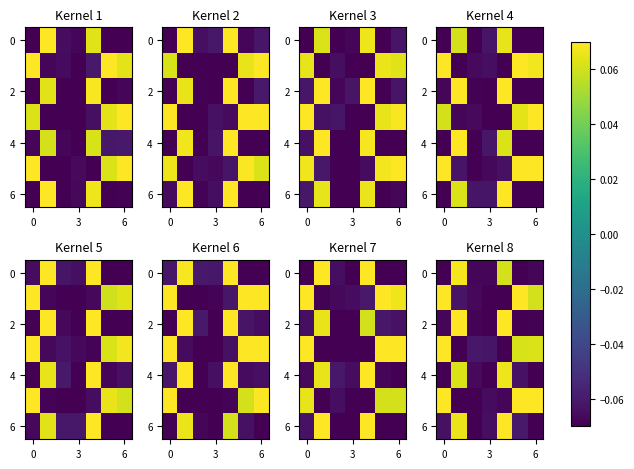

How many negative values does the 6 series have?

5